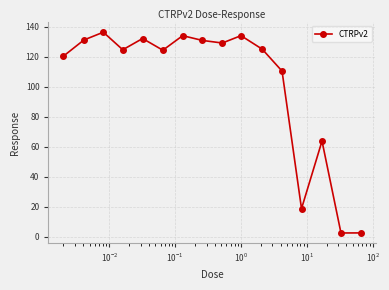

What is the greatest value displayed?

136.3